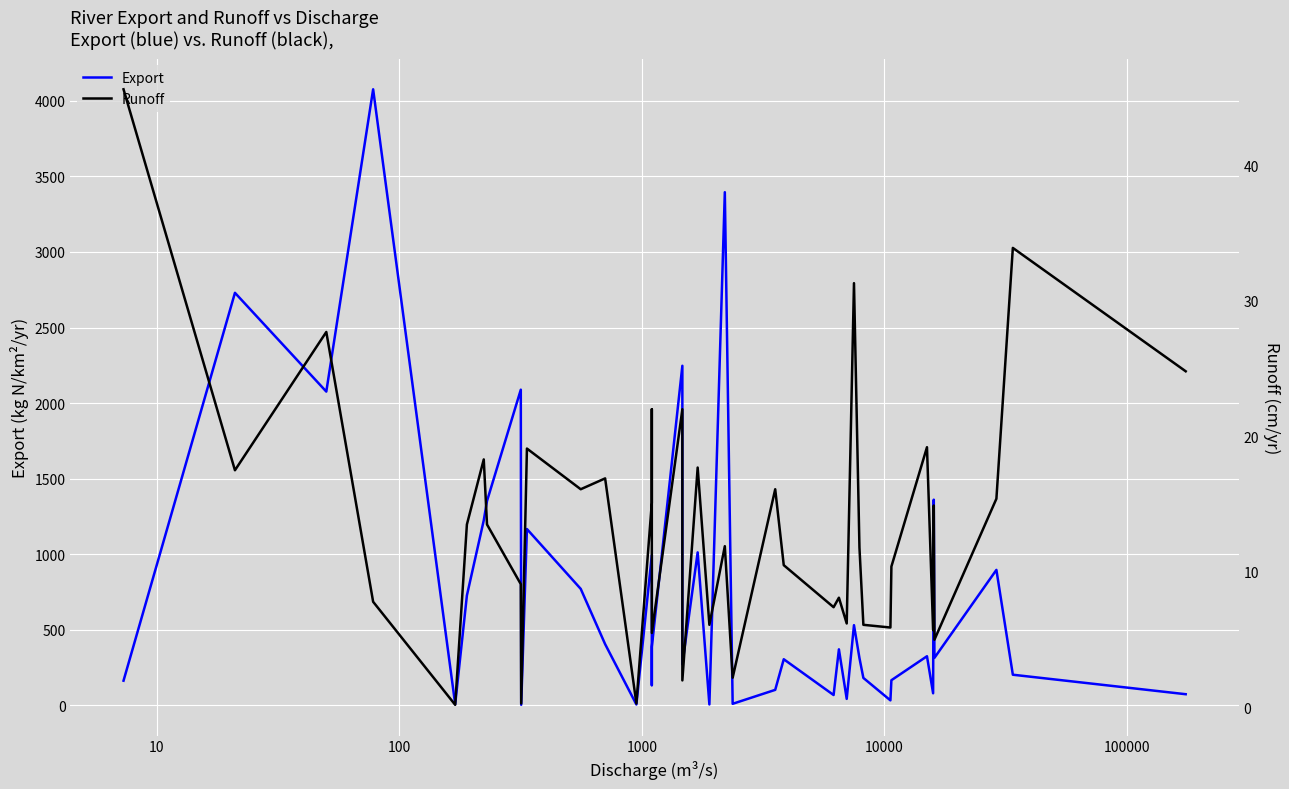

What is the value of the Runoff point at the 25th from the left?

10.5